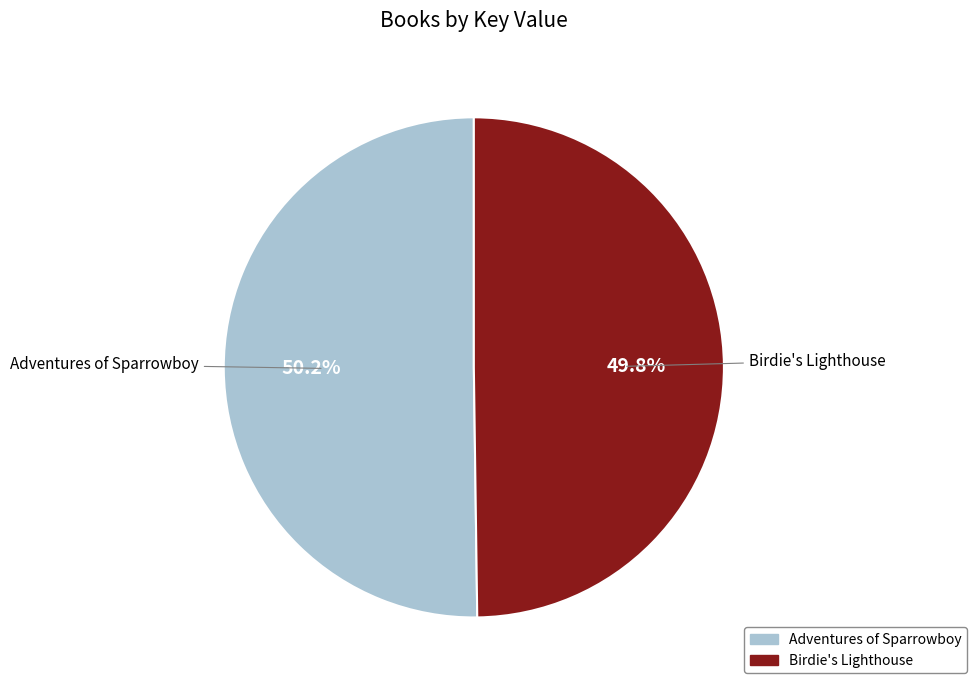

How much of the chart is everything except Adventures of Sparrowboy?

49.8%